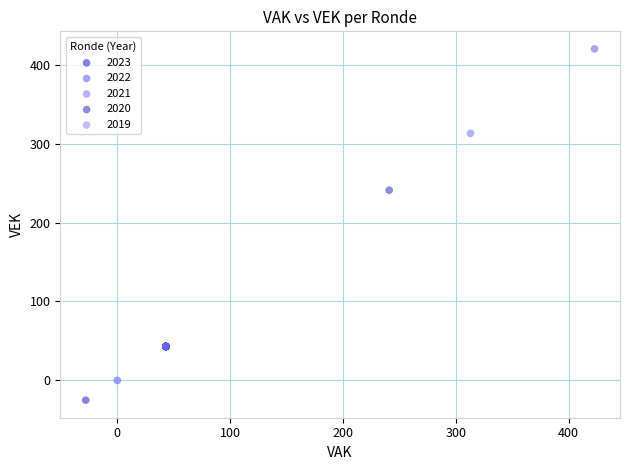

Which series contains the highest Y value?

2022